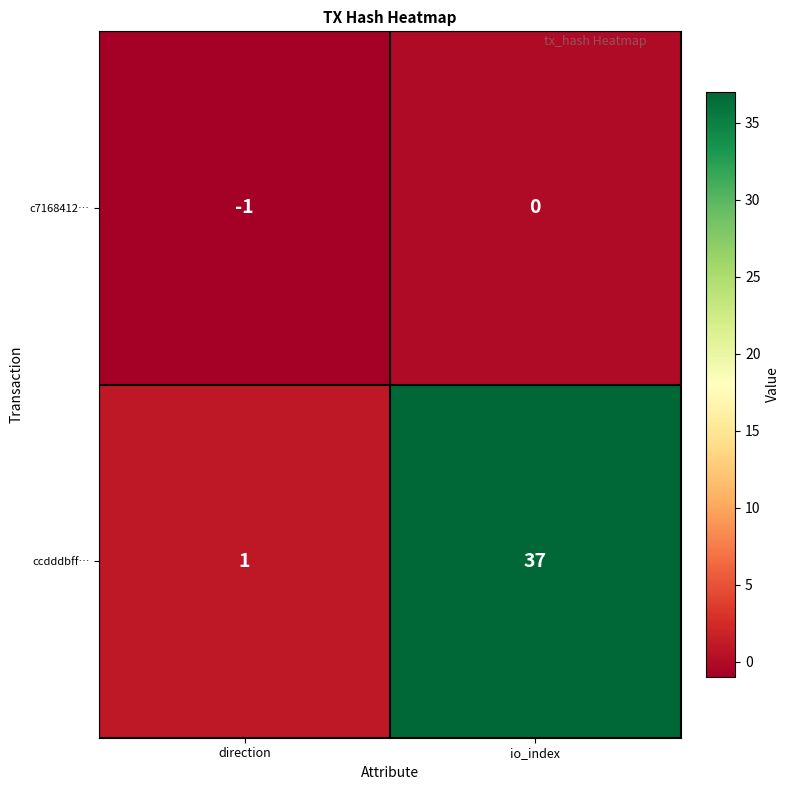

List the series in order of their peak value, lowest first.

c7168412…, ccdddbff…